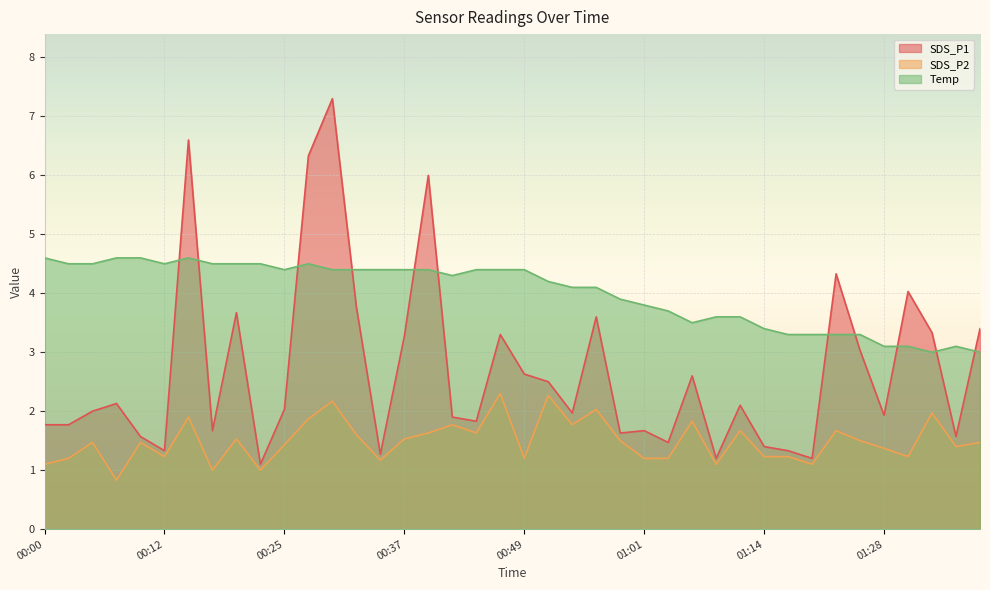

How many categories are shown in the chart?

40